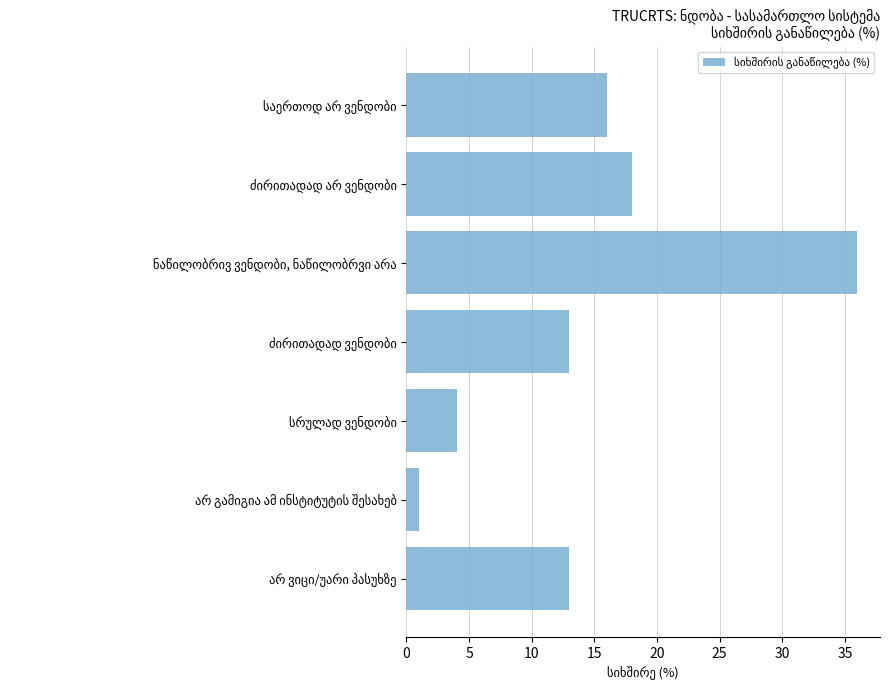

What is the value of the 5th bar from the top?

4